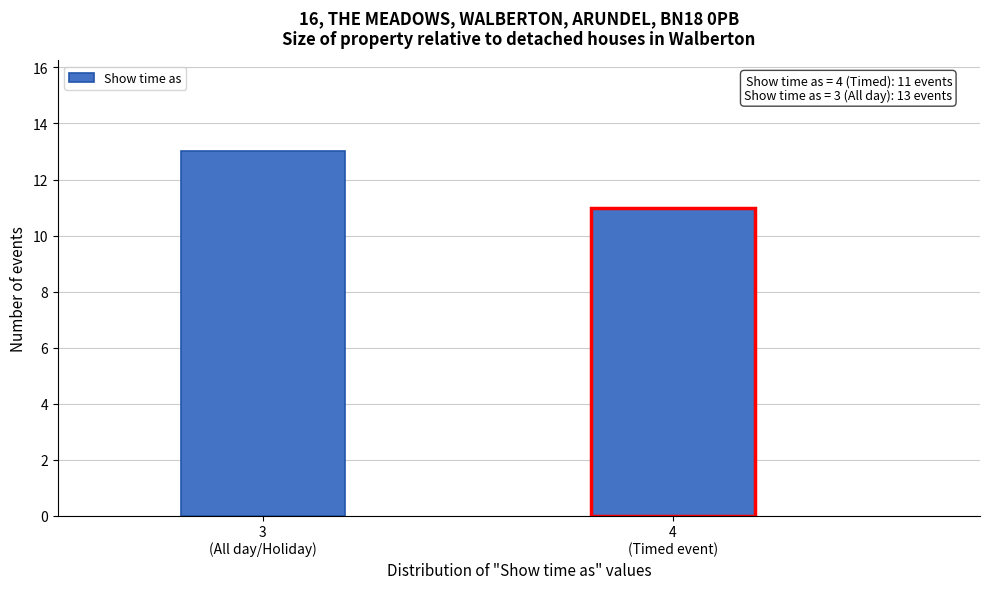

Reading left to right, transcribe all the data shown in this chart.

13	11